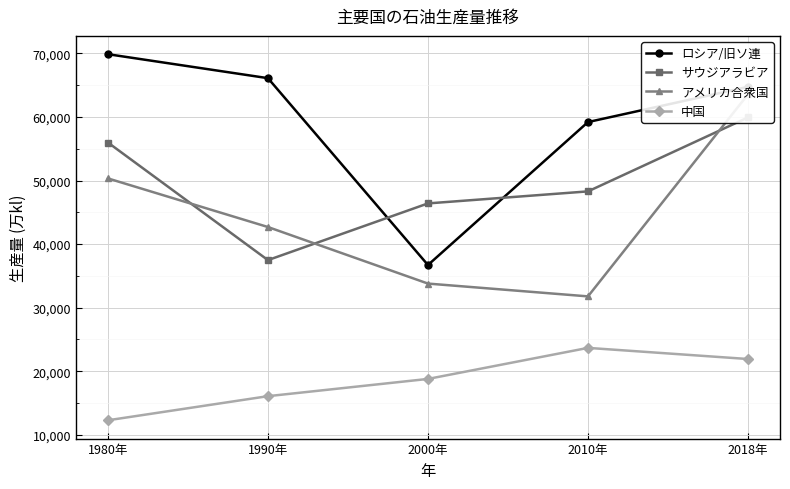

True or false: 中国 has a value of 16076 at 1990年.

True